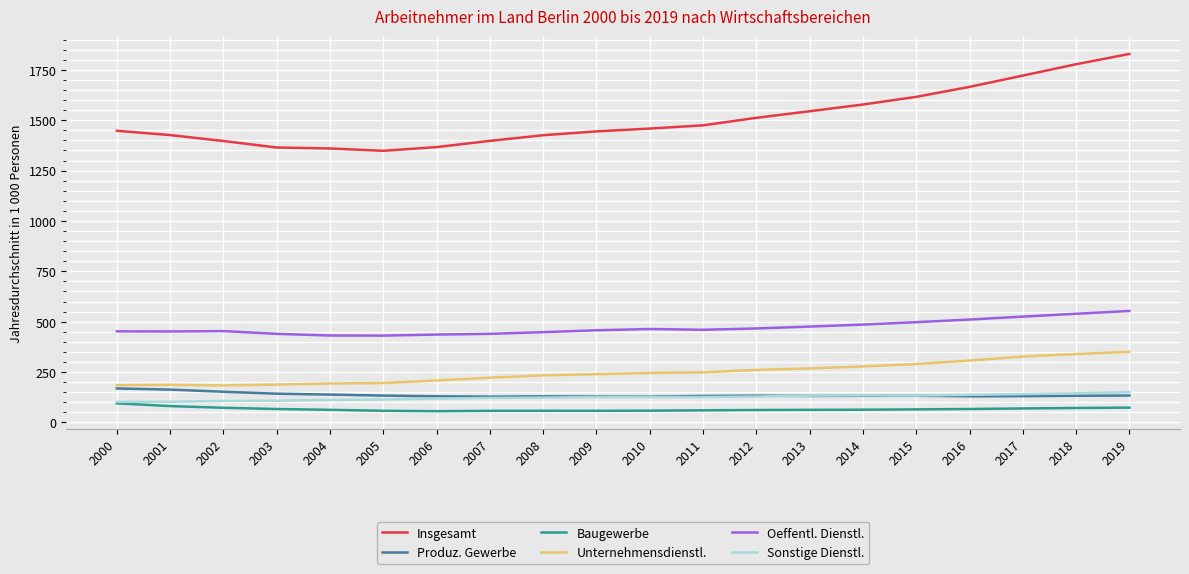

What is the minimum value shown in the chart?

56.0